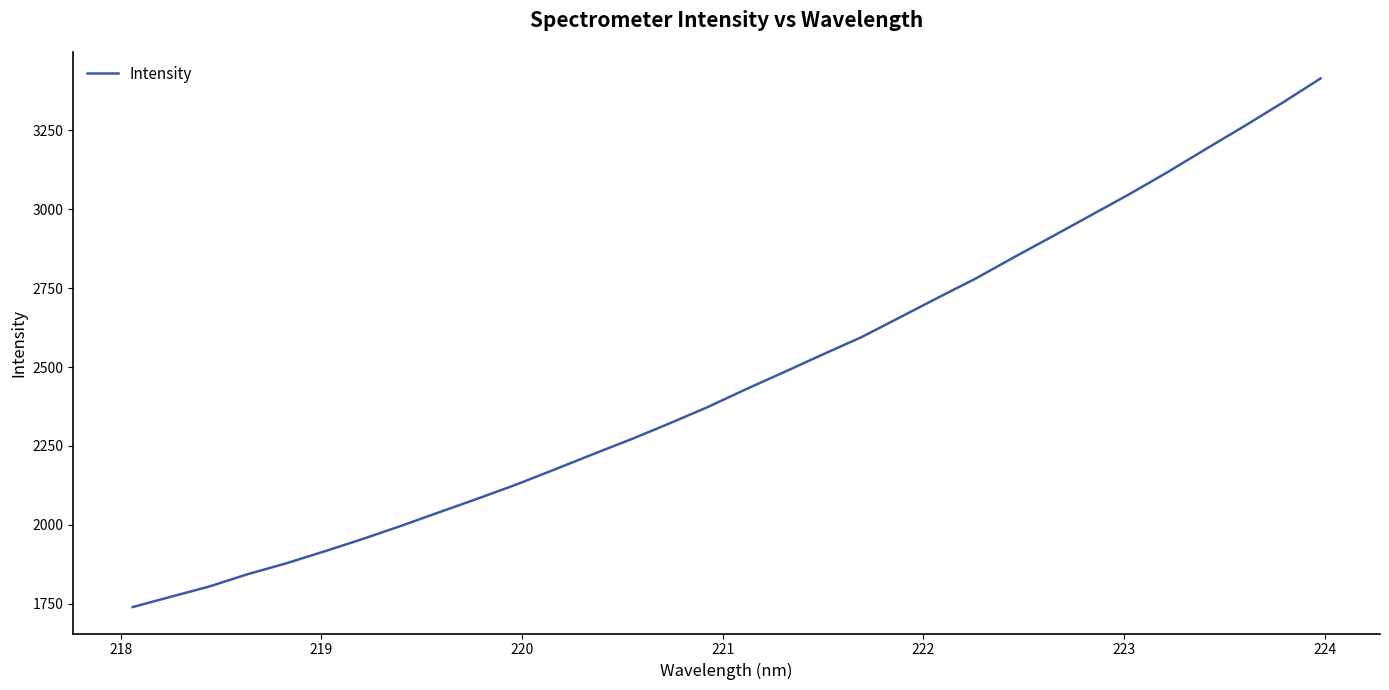

What is the minimum value shown in the chart?

1739.5